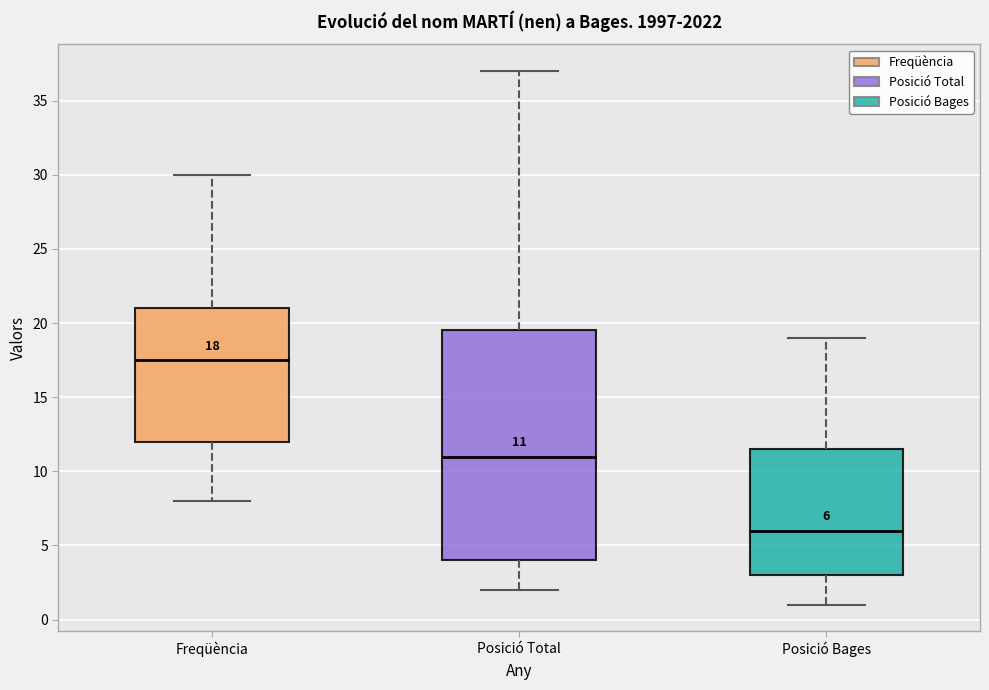

Comparing the boxes themselves (not the whiskers), which one is the tallest?

Posició Total